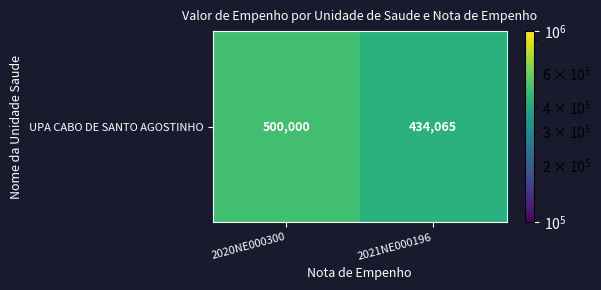

Which category has the lowest value across all series?

2021NE000196